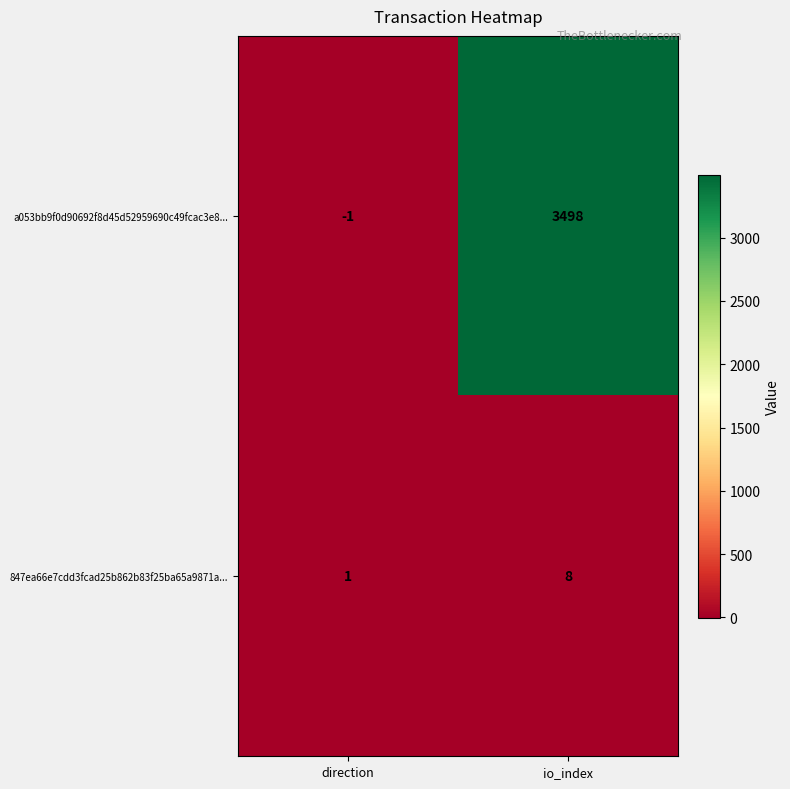

Which label corresponds to the smallest value in the chart?

direction